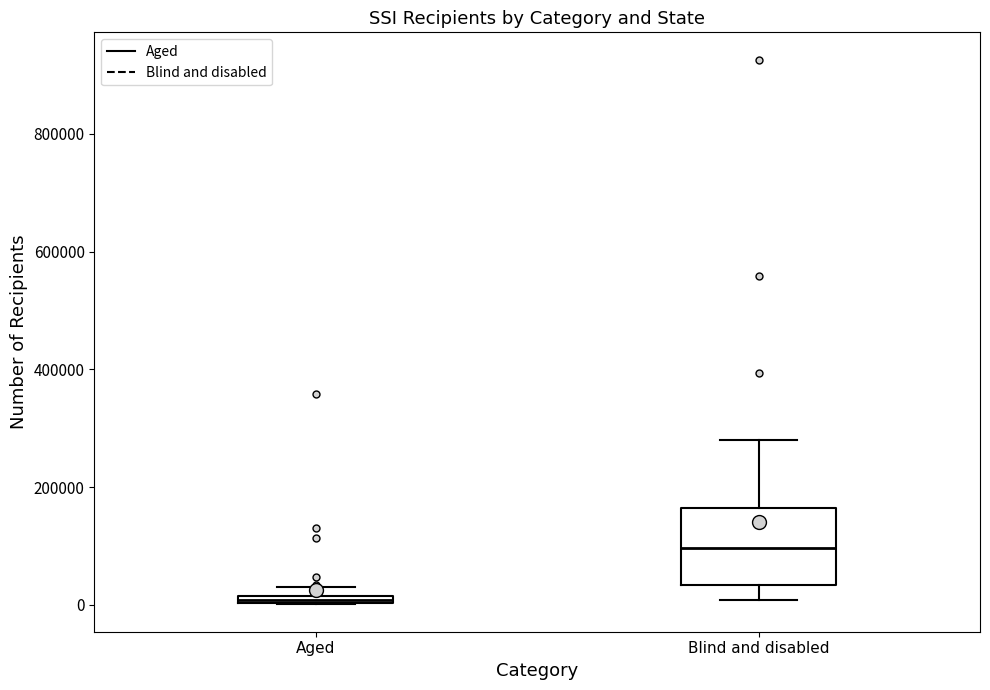

Which box's median line is the highest?

Blind and disabled